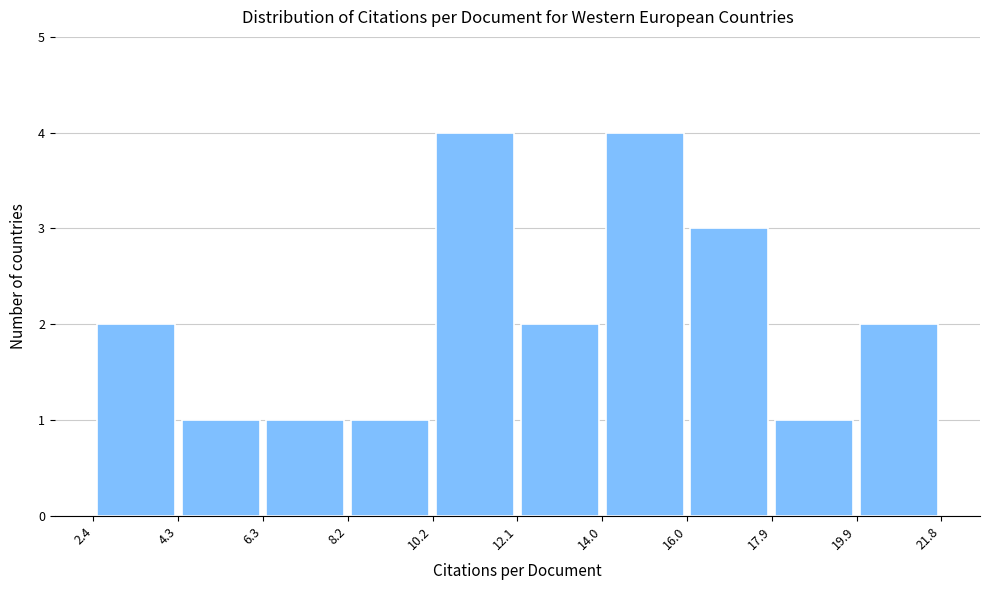

Reading left to right, list every bar in this chart as the range it spans on the x-axis followed by its height. The values are not printed on the chart, so give them approximately, as read against the axis.

2.4 to 4.3: 2
4.3 to 6.3: 1
6.3 to 8.2: 1
8.2 to 10.2: 1
10.2 to 12.1: 4
12.1 to 14.0: 2
14.0 to 16.0: 4
16.0 to 17.9: 3
17.9 to 19.9: 1
19.9 to 21.8: 2